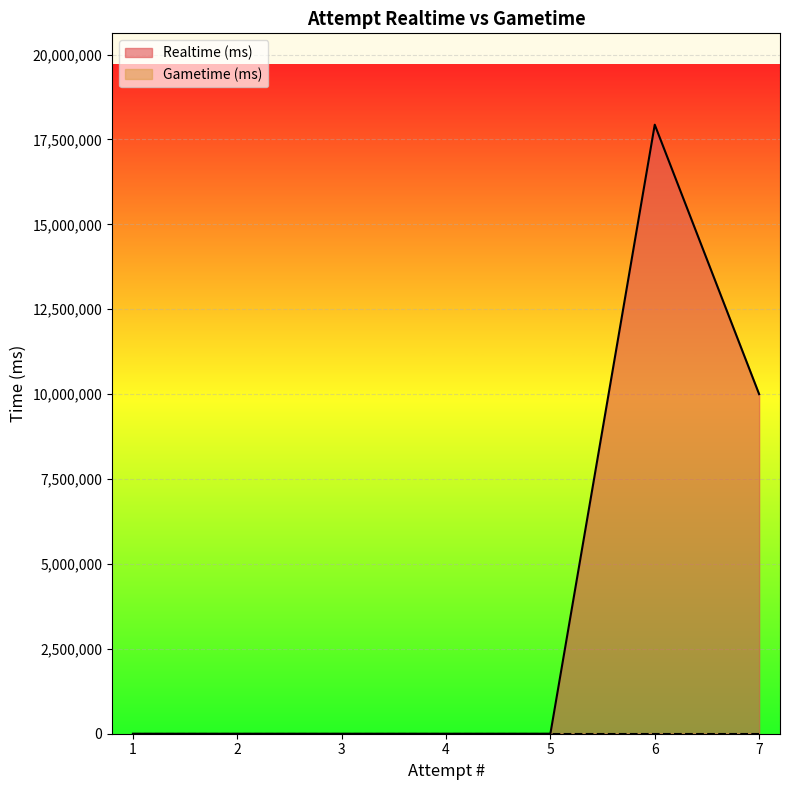

What is the value of the 6th point from the left?

17934204